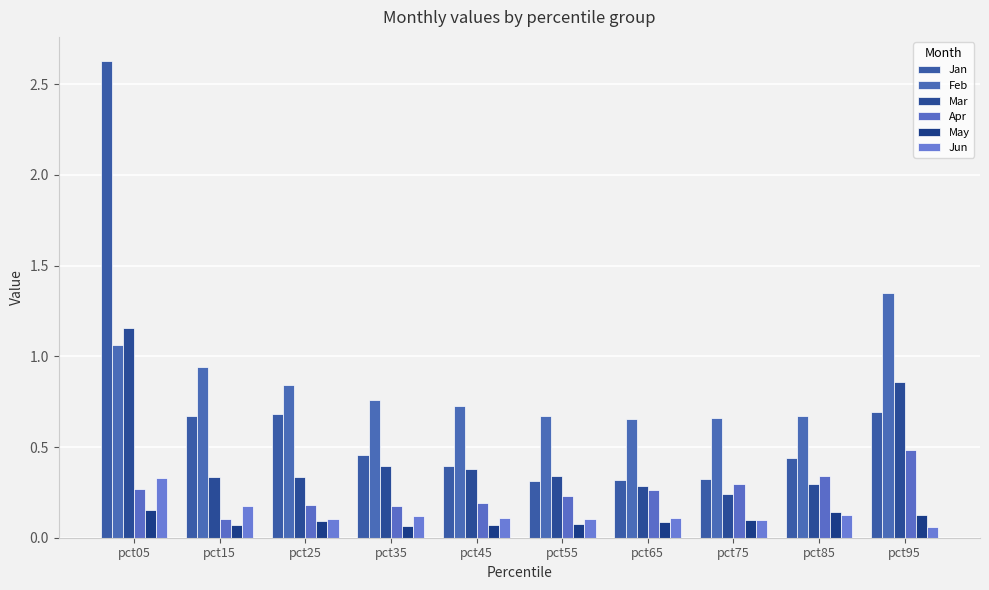

What is the approximate value of Feb at pct15?

0.9